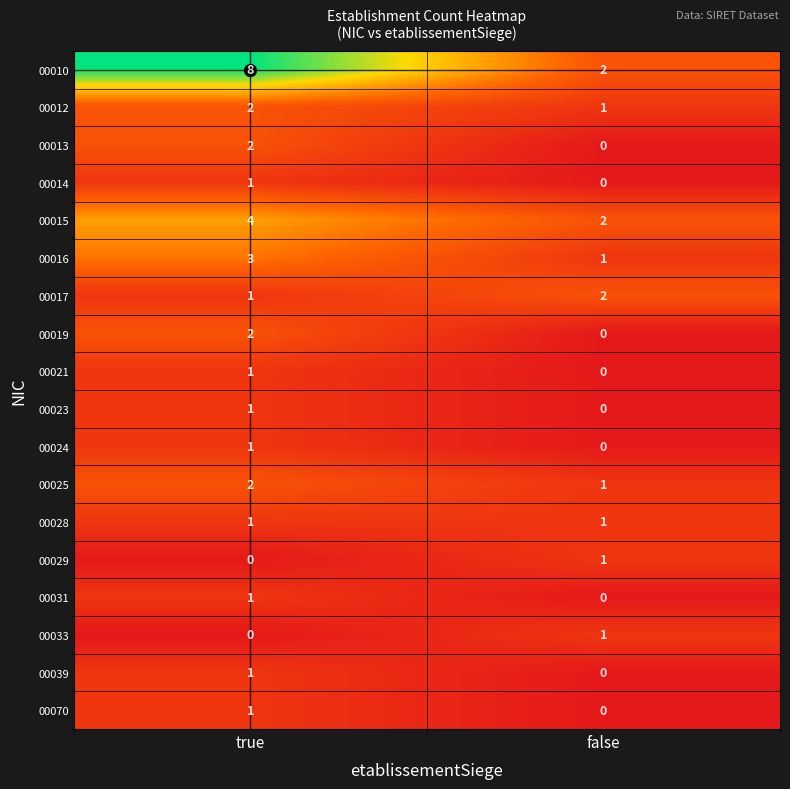

Which series has the widest spread of values?

00010